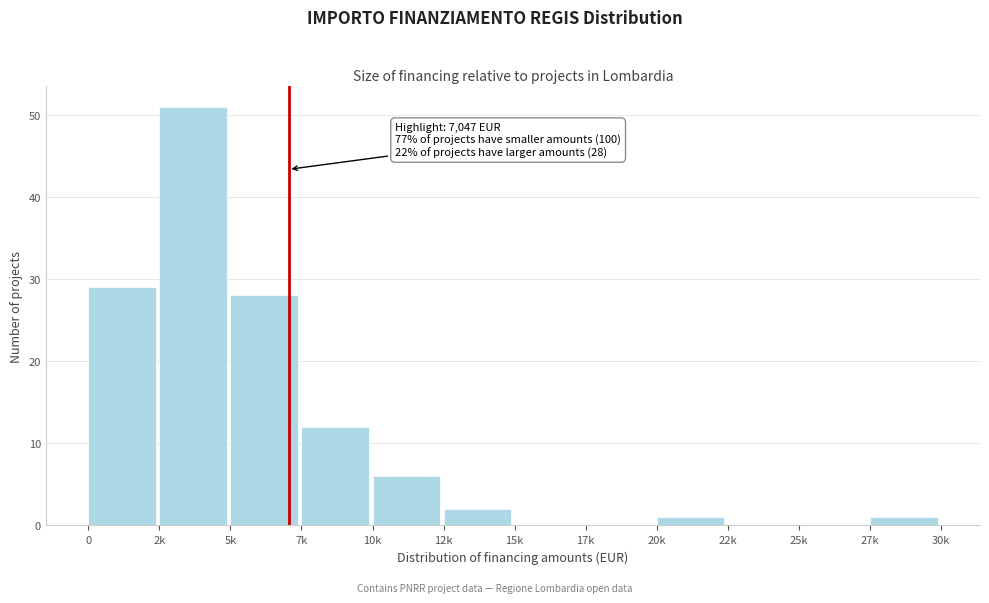

Reading left to right, extract all data points from this chart.

0=29	2k=51	5k=28	7k=12	10k=6	12k=2	15k=0	17k=0	20k=1	22k=0	25k=0	27k=1